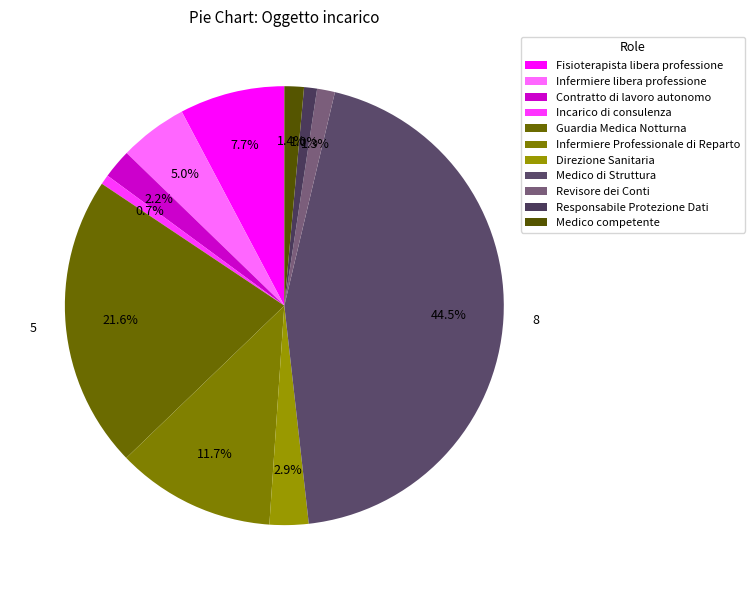

The Infermiere libera professione slice represents 1% of the pie. True or false?

False